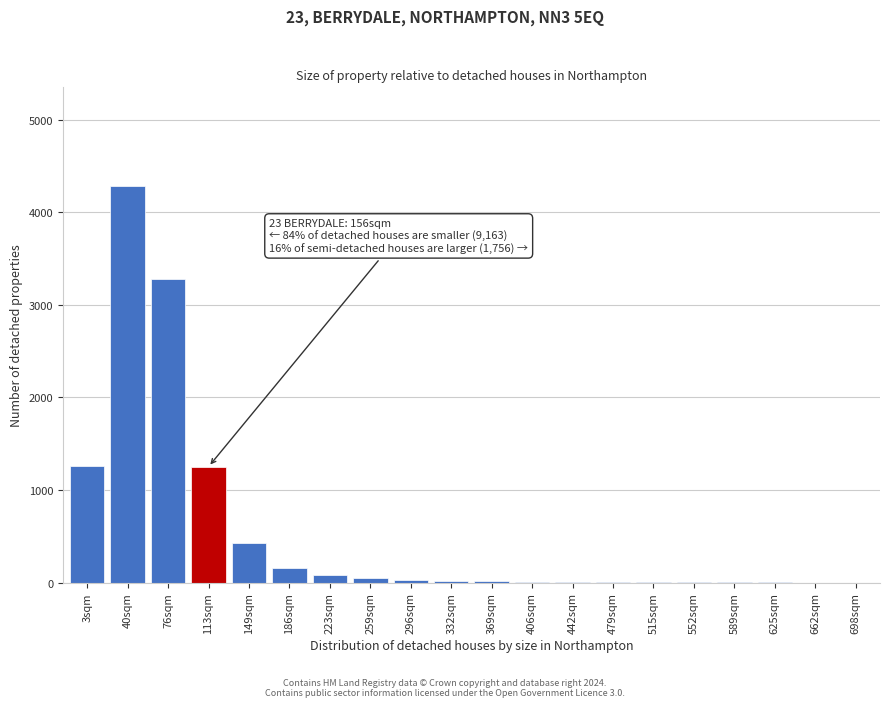

What is the sum of all values?

10874